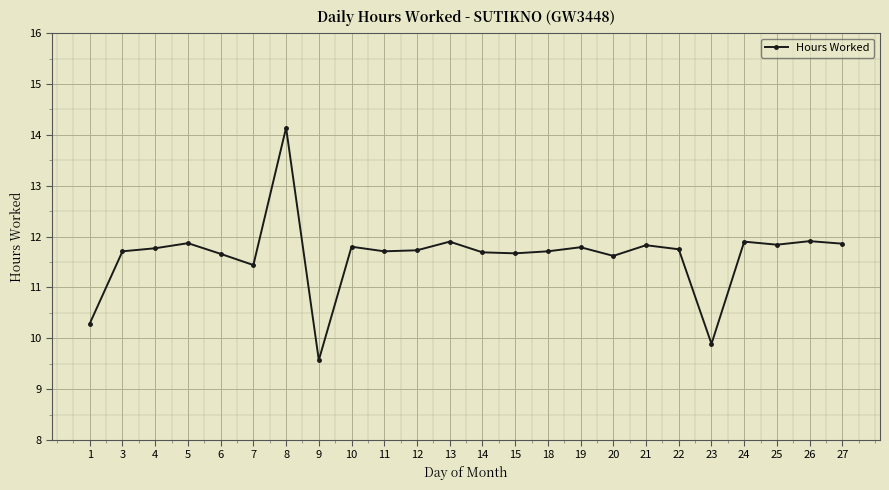

What is the value of the 16th point from the left?

11.8